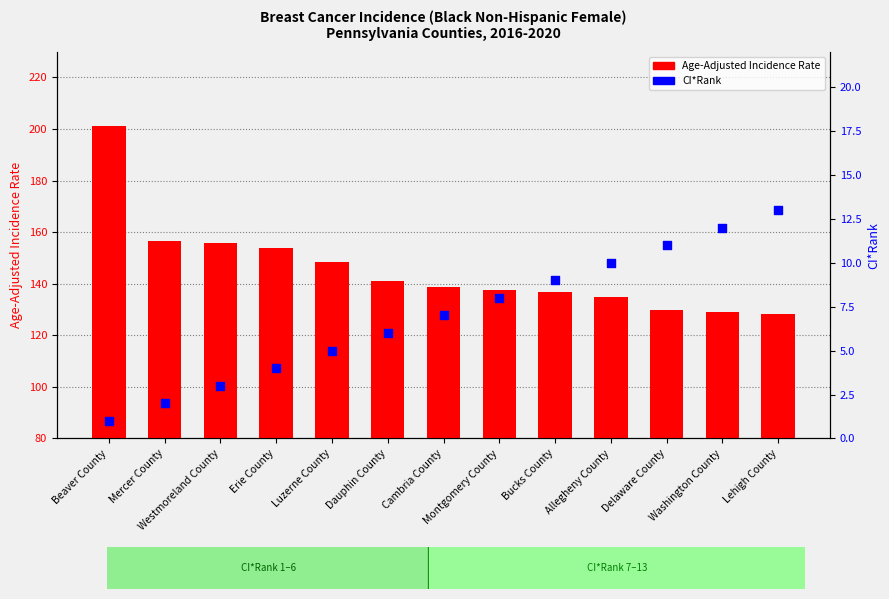

Which series reaches the minimum Y coordinate?

CI*Rank